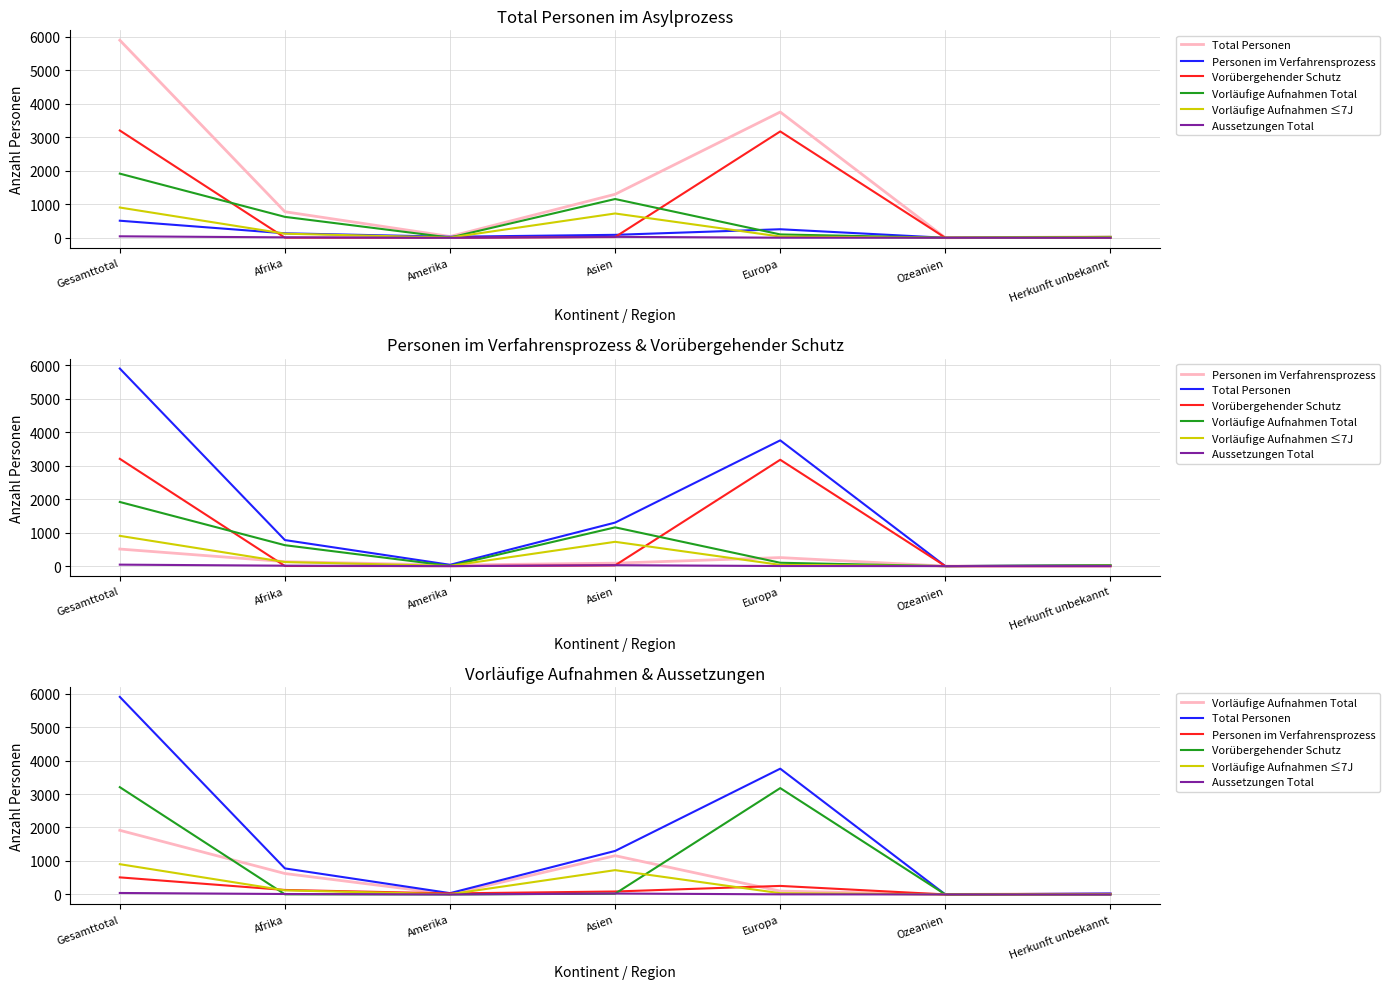

What is the maximum value shown in the chart?

5902